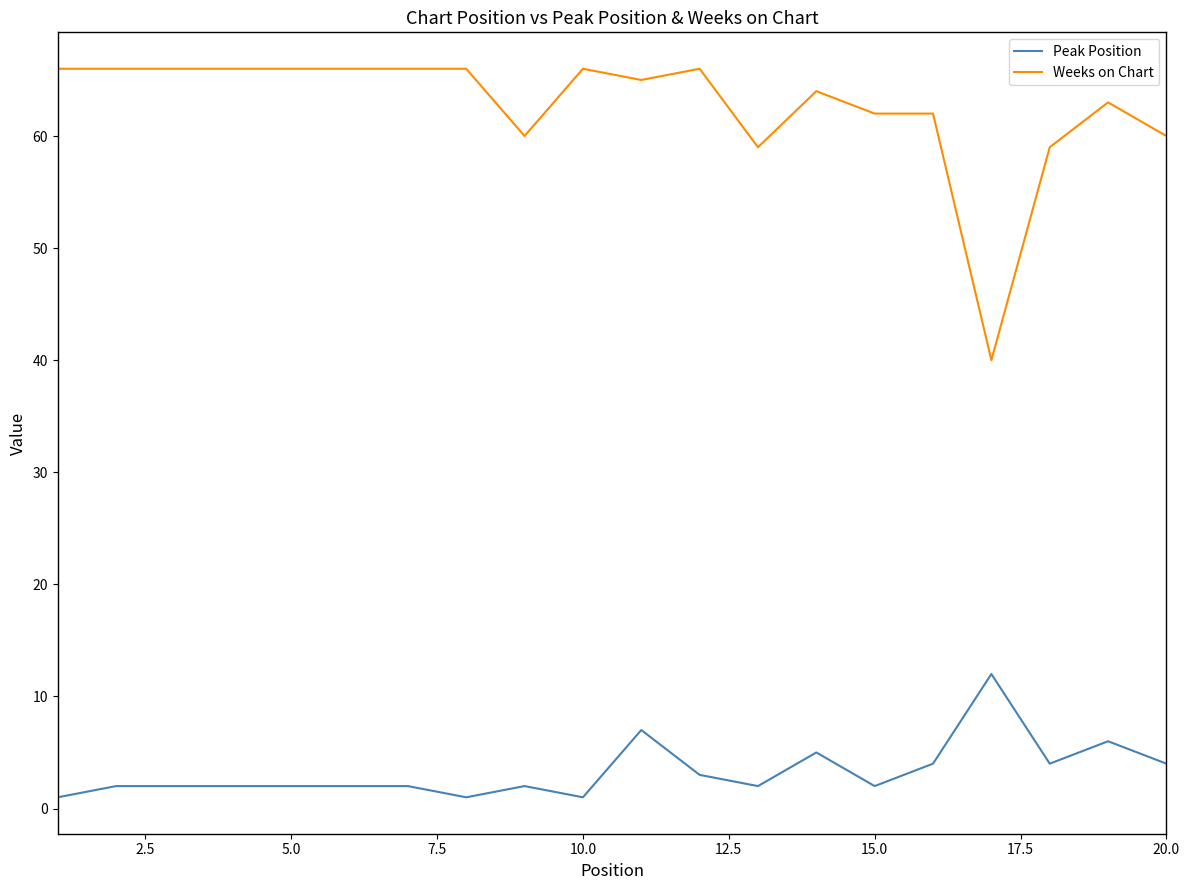

How many lines are shown in the chart?

2